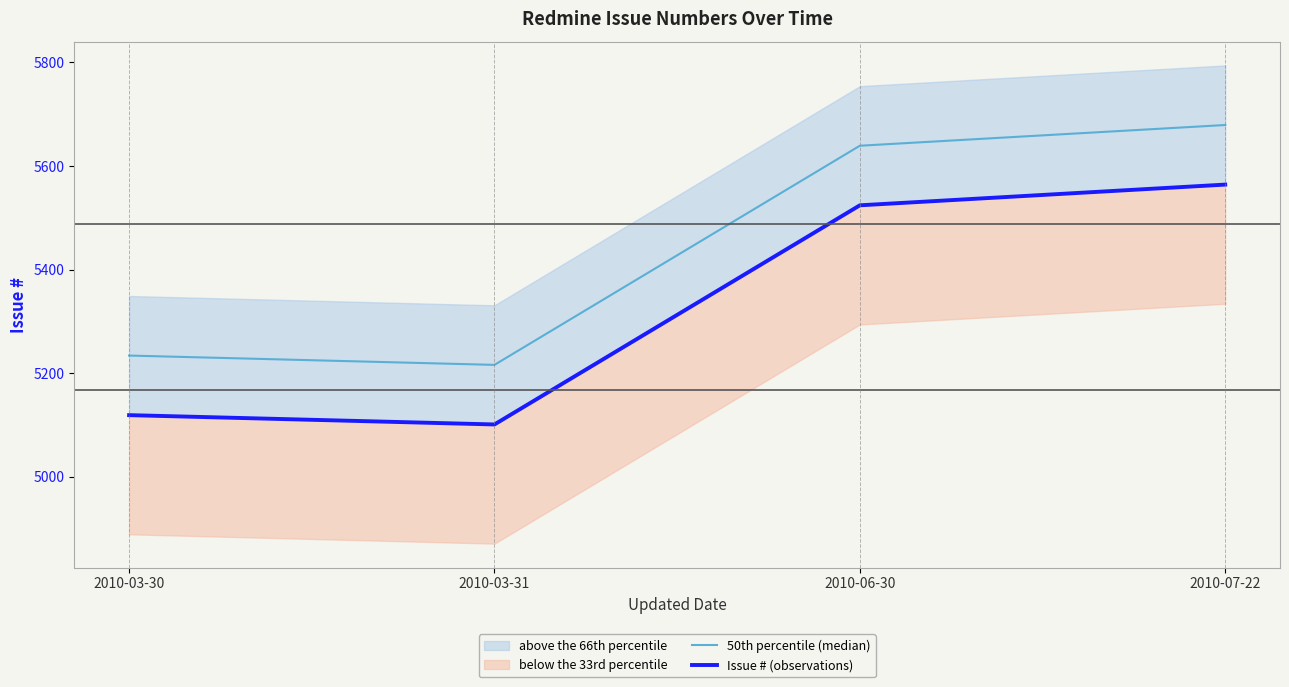

What position from the right is 2010-03-31?

3